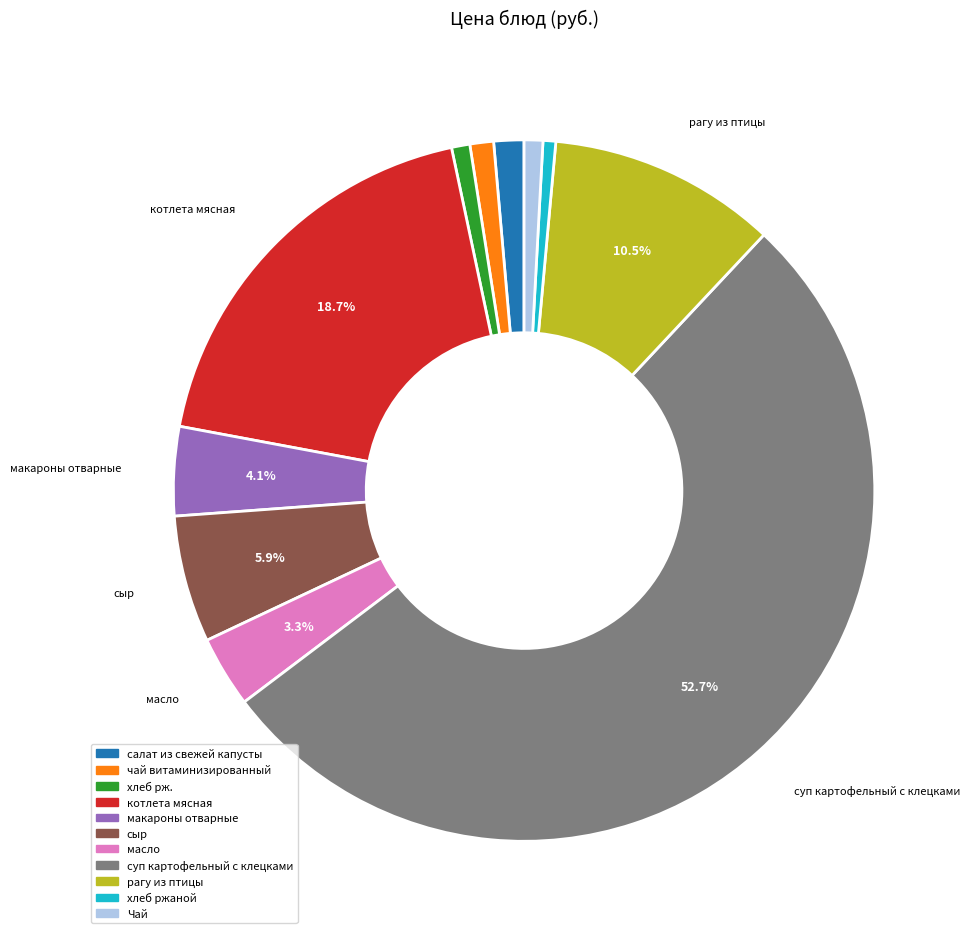

Is the sum of Чай and хлеб ржаной greater than half?

No